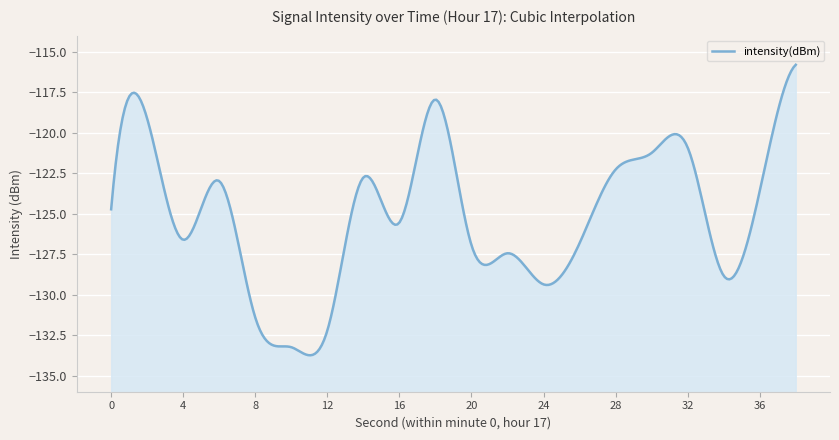

Reading right to left, extract all data points from this chart.

-115.8	-123.6	-128.8	-120.9	-121.2	-122.3	-126.8	-129.4	-127.4	-126.9	-117.9	-125.5	-122.8	-132.2	-133.2	-131.4	-123.0	-126.6	-119.1	-124.7